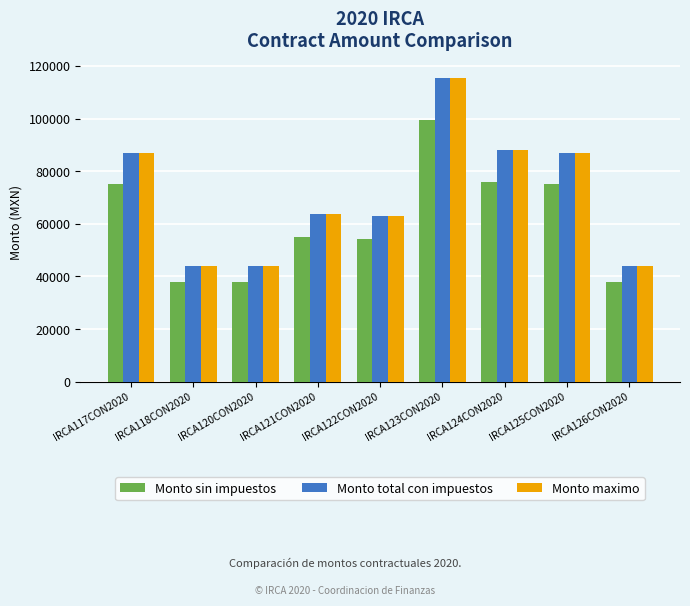

What is the difference between the highest and lowest values at IRCA118CON2020?

6080